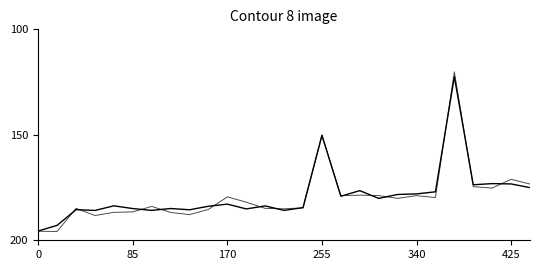

Reading left to right, list all the values displayed in this chart.

TO: 195.6	192.9	185.5	185.9	183.7	185.0	185.8	184.9	185.5	183.9	182.9	185.1	183.7	185.8	184.5	150.2	179.1	176.5	180.1	178.3	178.0	177.0	122.4	173.7	173.1	173.3	175.1
LO: 195.7	195.8	184.8	188.3	186.8	186.5	183.9	186.8	187.8	185.3	179.4	181.9	184.9	185.1	184.7	150.5	178.9	178.6	178.8	180.1	178.8	179.7	120.1	174.6	175.3	171.1	173.4